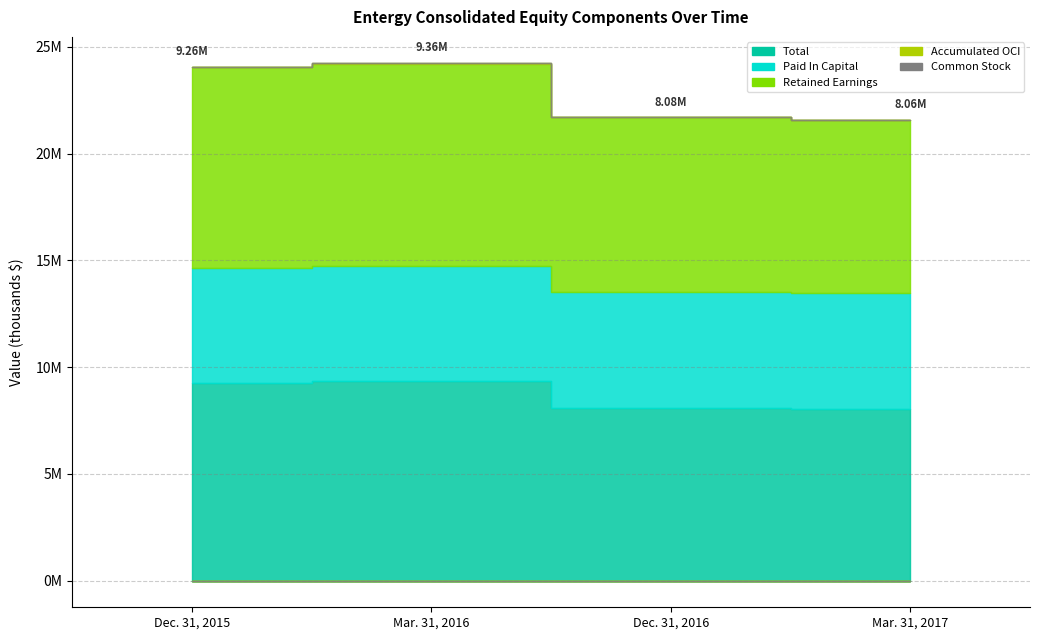

The Retained Earnings series shows 9472040 at Mar. 31, 2016. True or false?

True